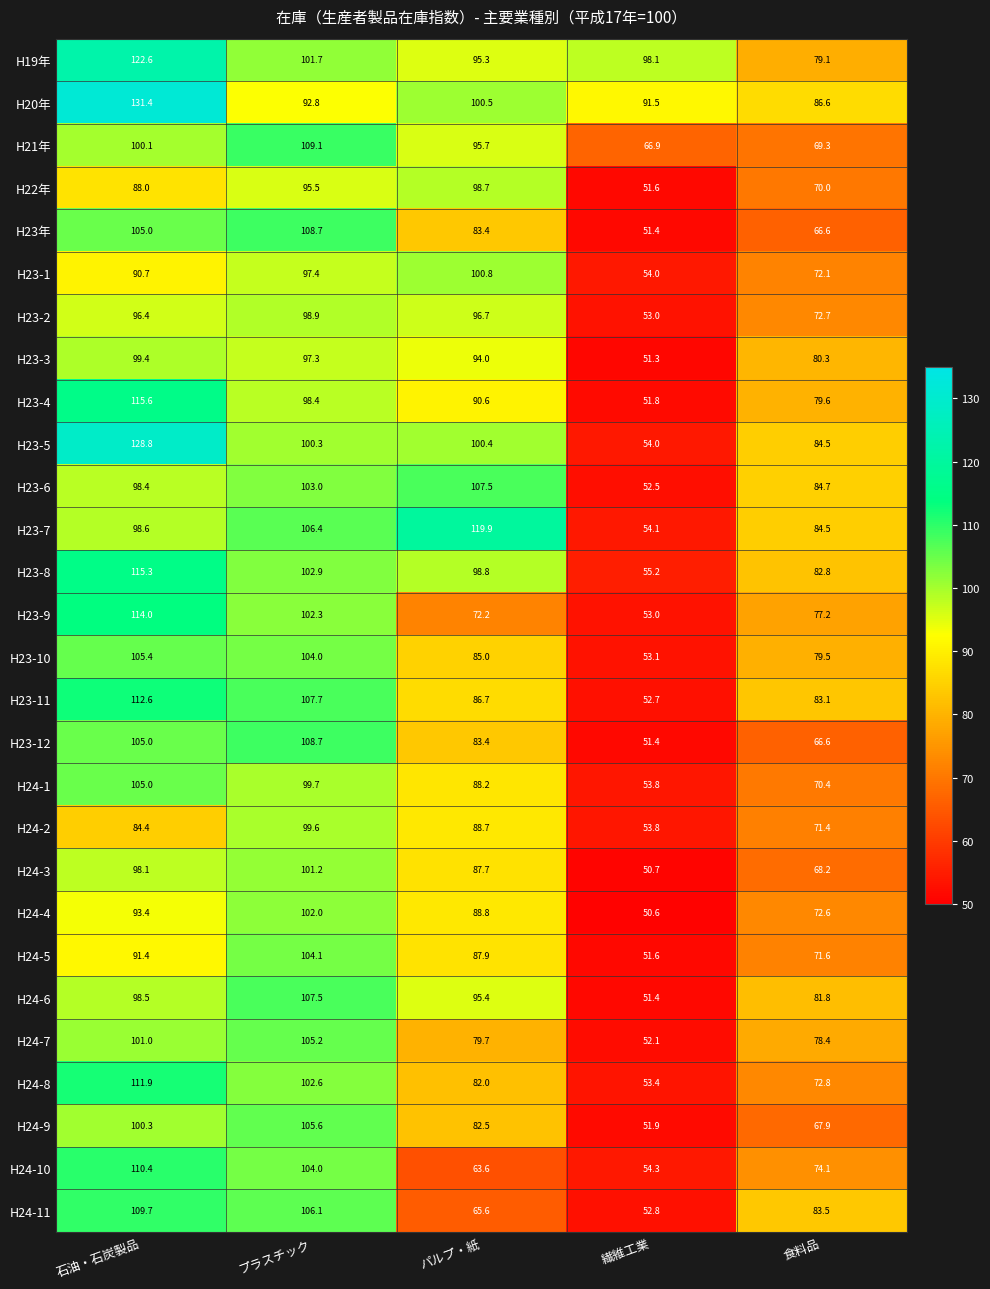

What is the average value of the H23-3 series?

84.5